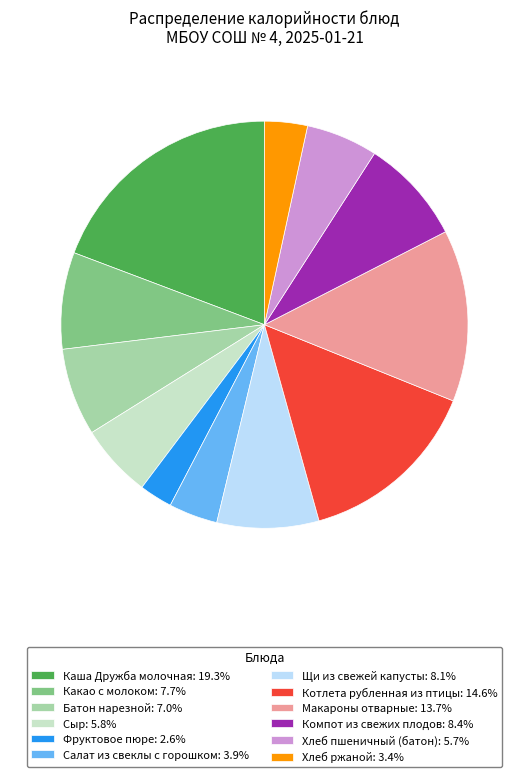

Which has a higher value, Каша Дружба молочная or Батон нарезной?

Каша Дружба молочная